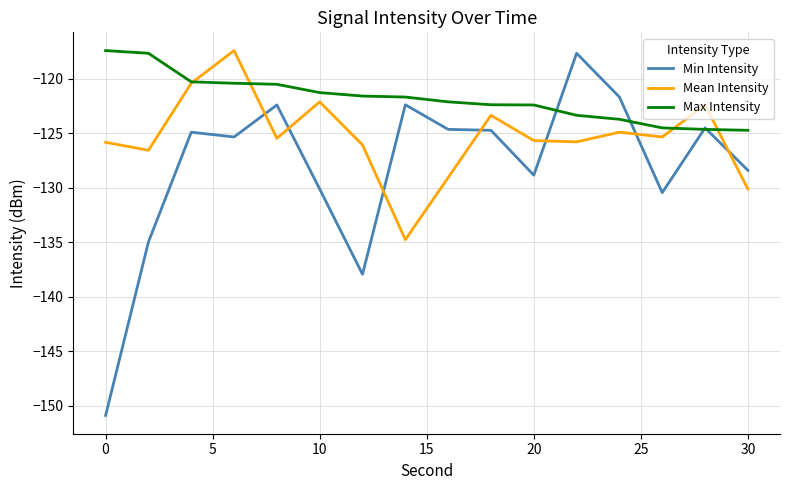

What are all the series names shown in the legend?

Min Intensity, Mean Intensity, Max Intensity